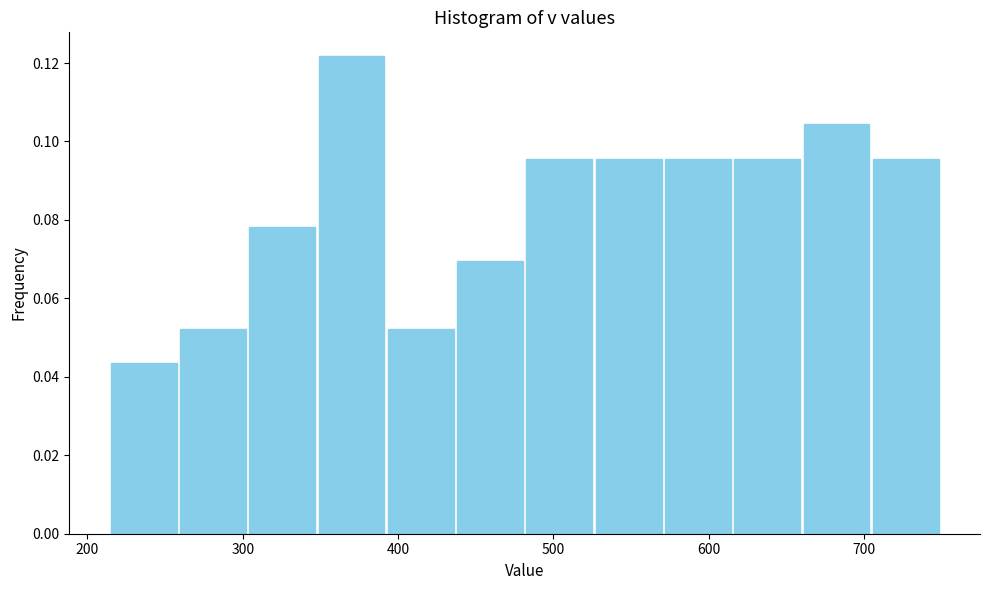

What is the height of the bar covering 440 to 480 on the x-axis? Neither the bar edges nor the heights are printed on the chart, so give them approximately, as read against the axes.

0.070